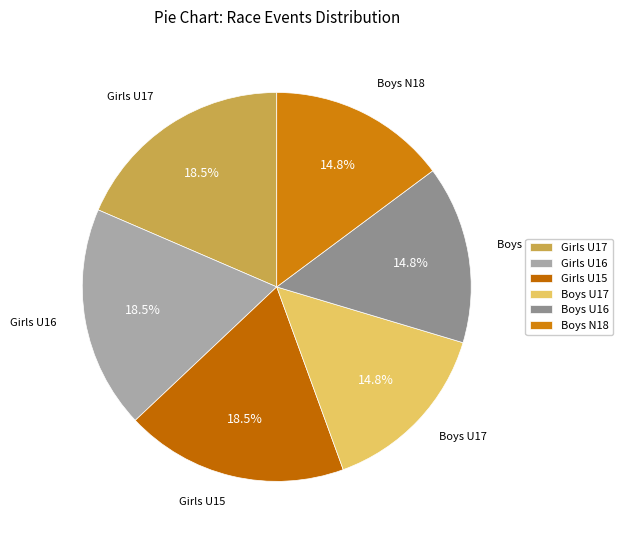

Approximately how many times larger is the value at Boys U16 compared to Girls U15?

0.8